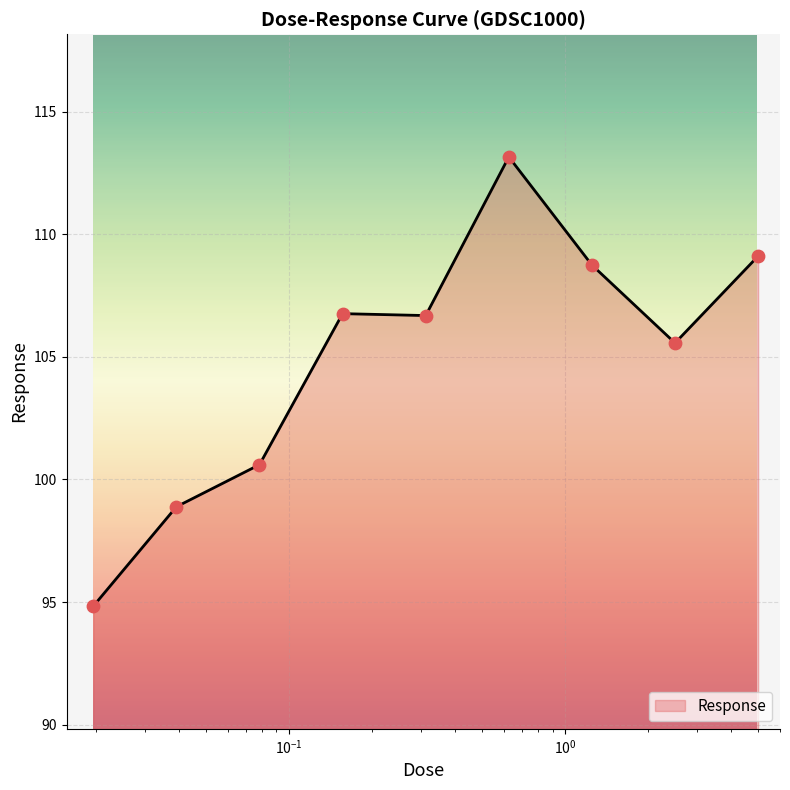

What is the difference between the maximum and minimum values?

18.3